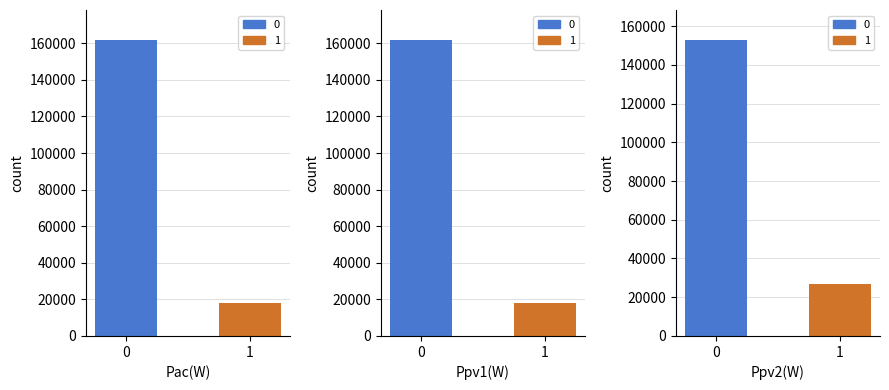

List the series in order of their peak value, highest first.

Pac(W), Ppv1(W), Ppv2(W)